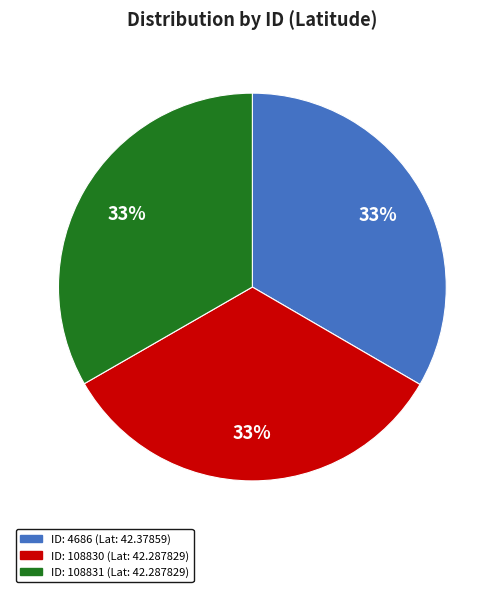

How many segments does this pie chart have?

3